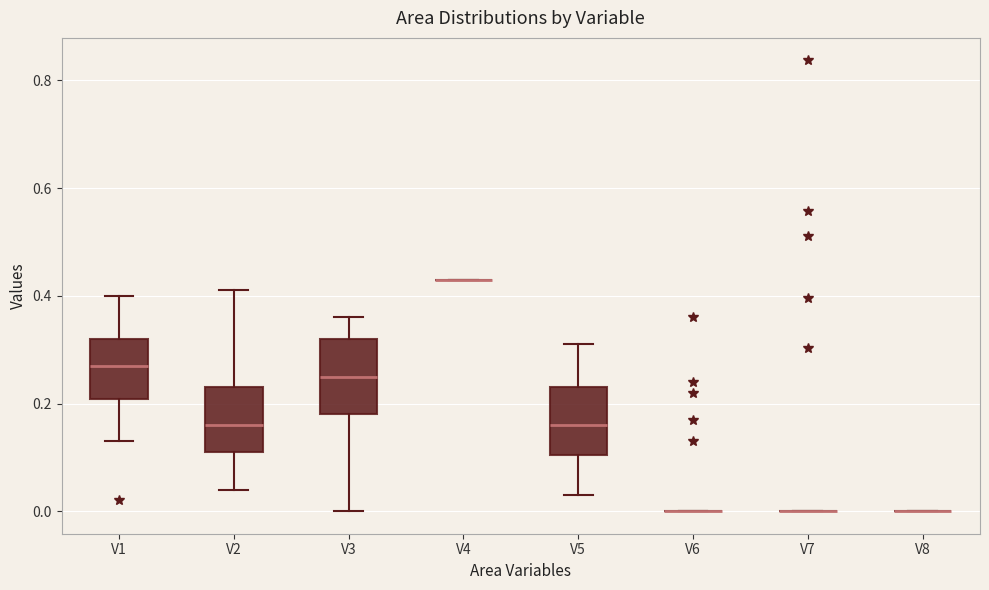

Reading left to right, read every box against the y-axis: the position of its median line, the range the box covers, and the ends of its whiskers. The values are not printed on the chart, so give them approximately, as read against the axis.

V1: median 0.28, box 0.20 to 0.32, whiskers 0.14 to 0.40
V2: median 0.16, box 0.12 to 0.24, whiskers 0.04 to 0.42
V3: median 0.26, box 0.18 to 0.32, whiskers 0.00 to 0.36
V4: box collapsed to a line at 0.44, whiskers 0.44 to 0.44
V5: median 0.16, box 0.10 to 0.24, whiskers 0.04 to 0.32
V6: box collapsed to a line at 0.00, whiskers 0.00 to 0.00
V7: box collapsed to a line at 0.00, whiskers 0.00 to 0.00
V8: box collapsed to a line at 0.00, whiskers 0.00 to 0.00